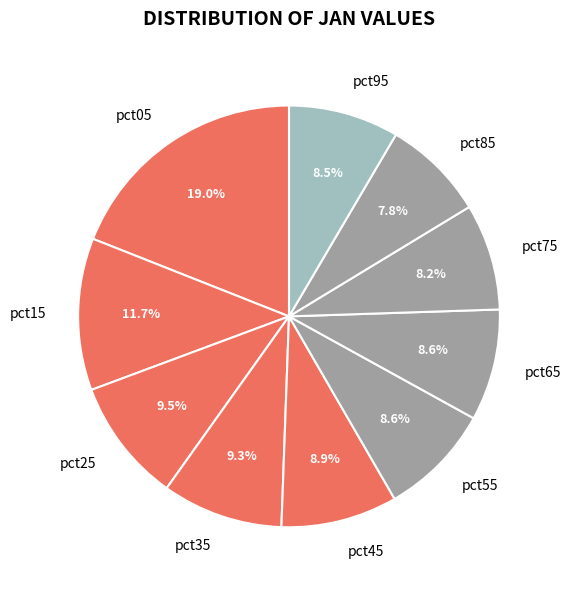

Which category has the biggest portion of the pie?

pct05